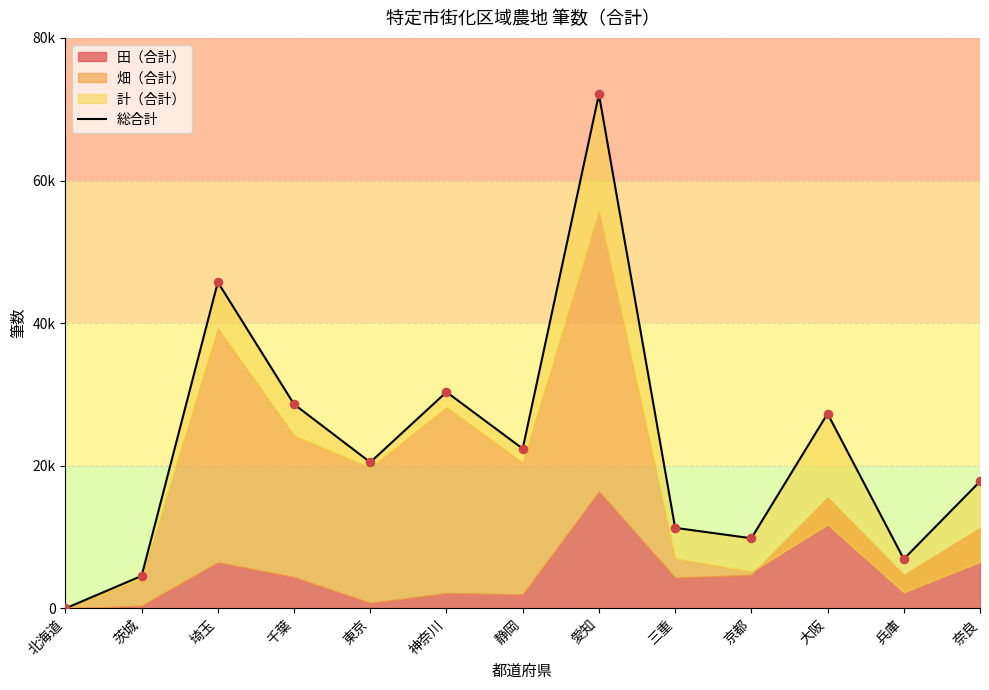

What is the change in value from 北海道 to 神奈川?

+30341